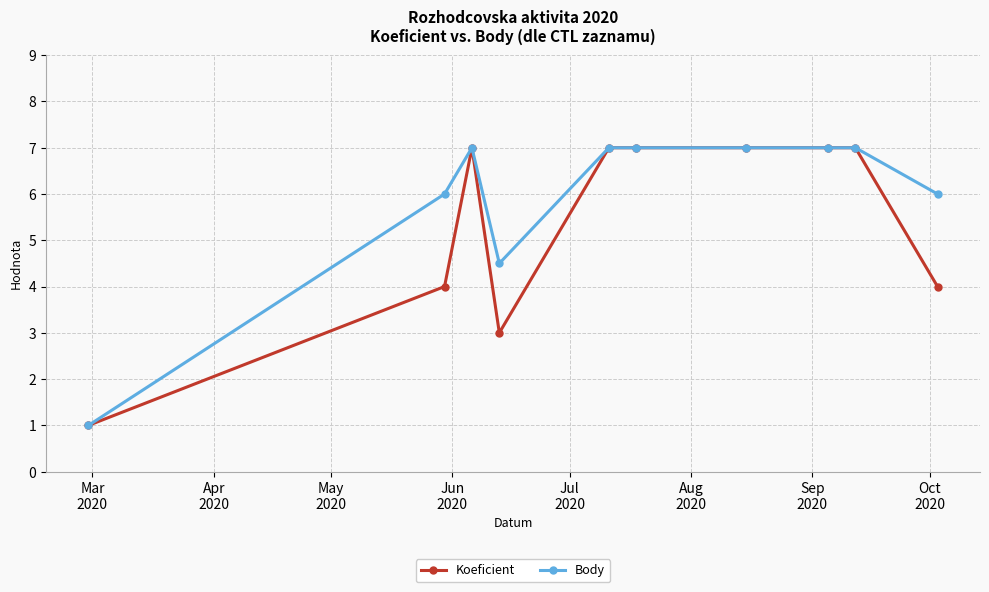

What is the maximum value for Body?

7.0